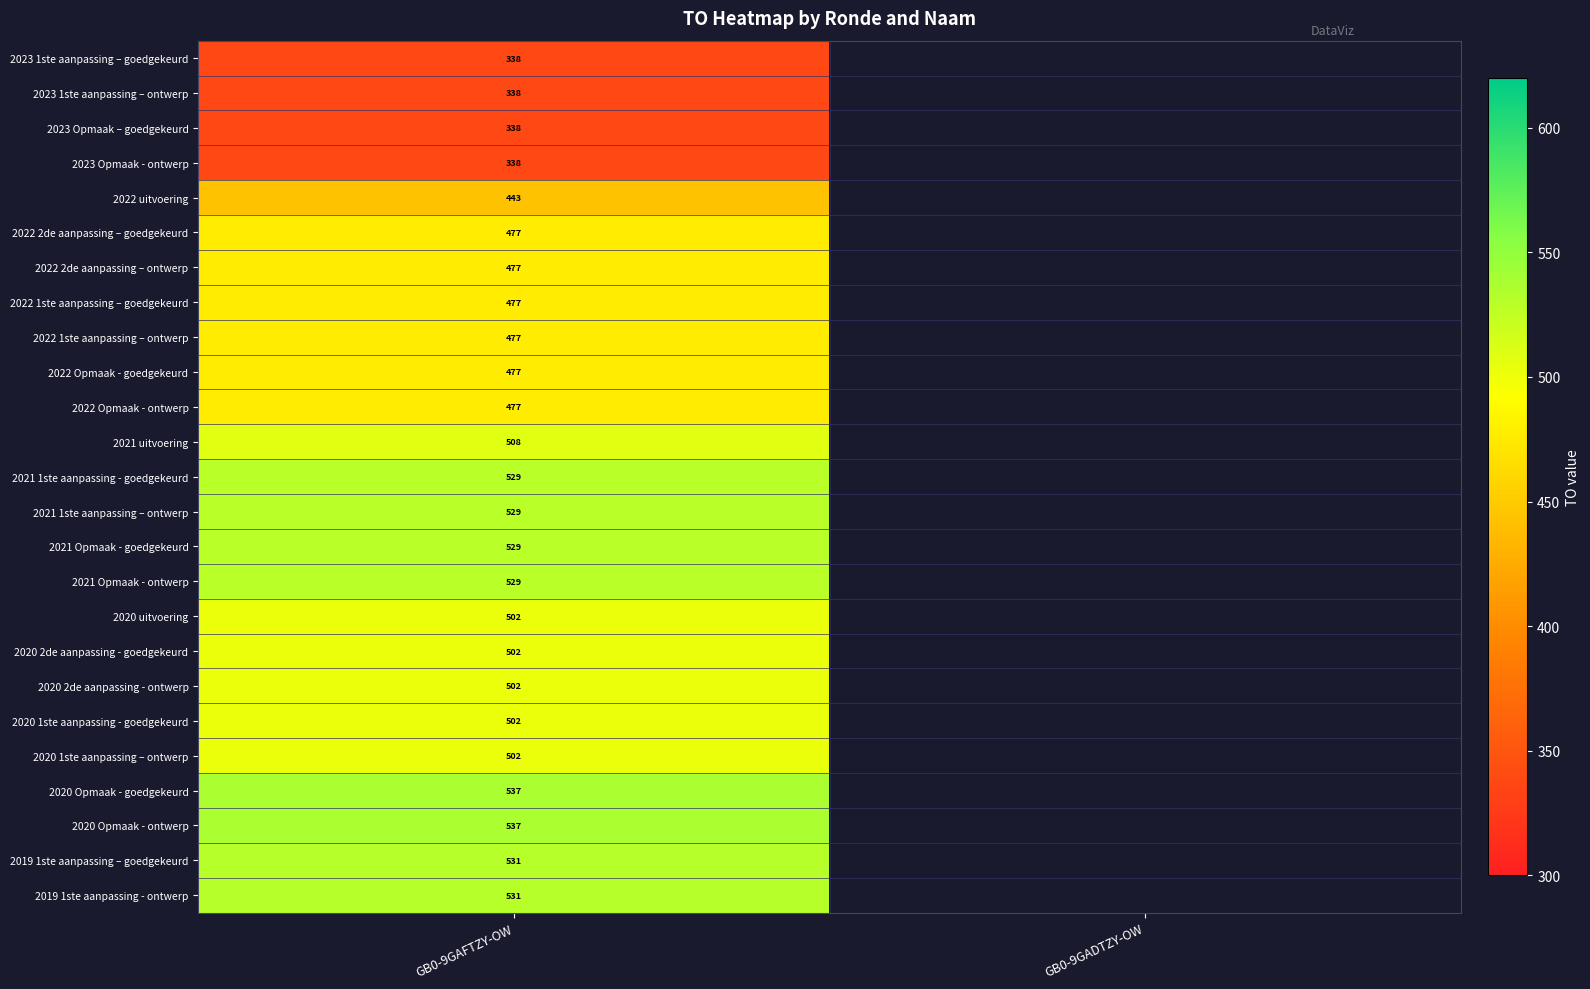

At how many categories does at least one series exceed 400?

1